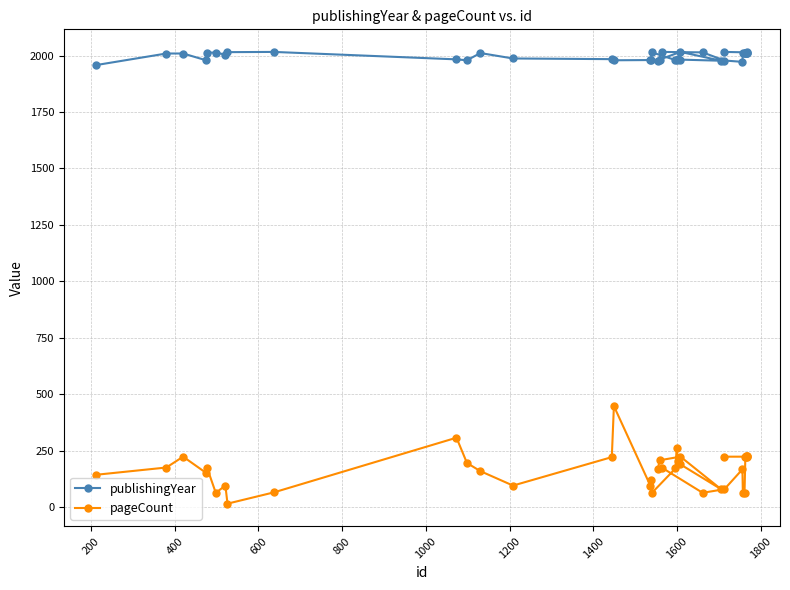

What is the value of the publishingYear point at the 33rd from the left?

2010